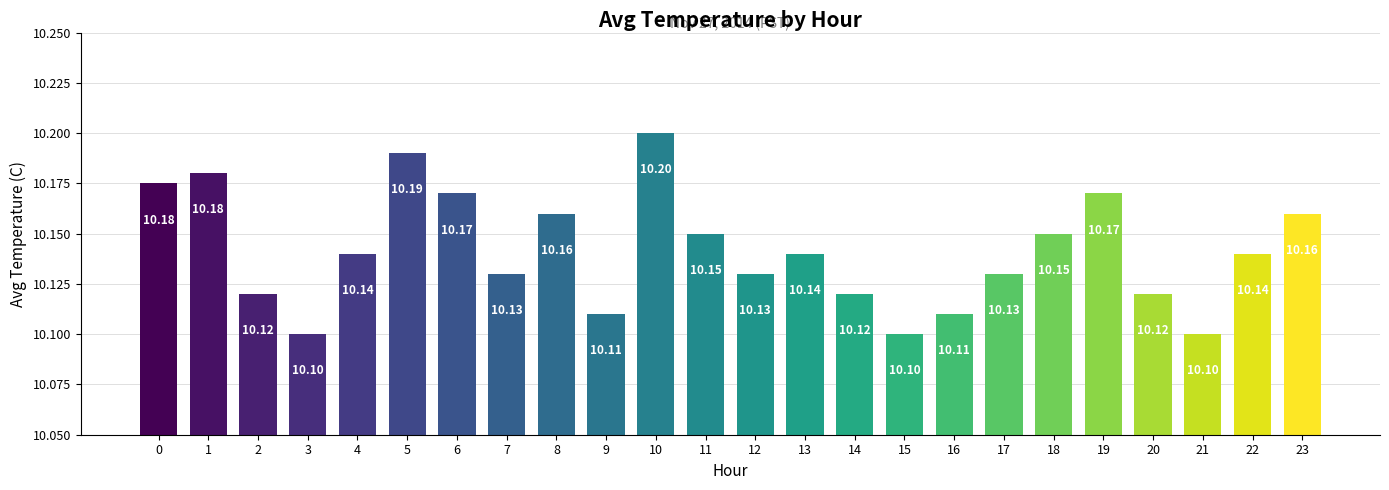

What is the difference between the maximum and second lowest values?

0.1